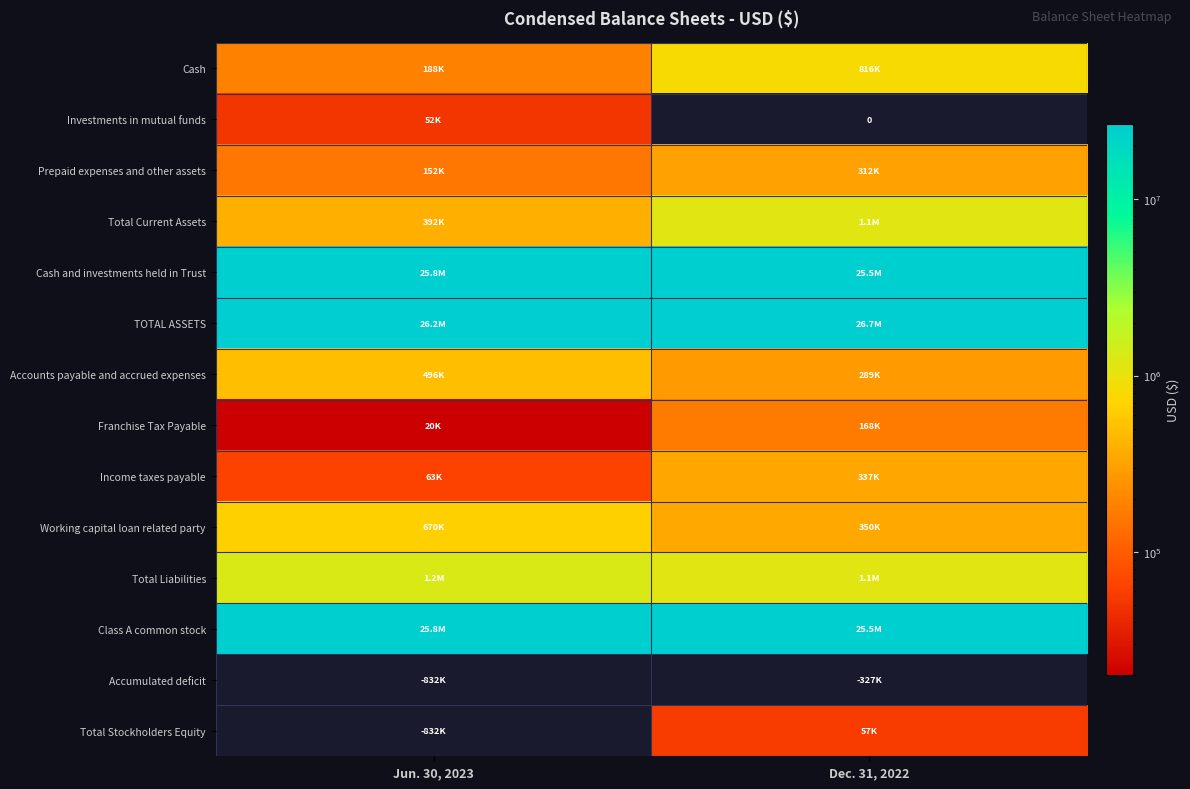

What is the sum of all Franchise Tax Payable values?

188231